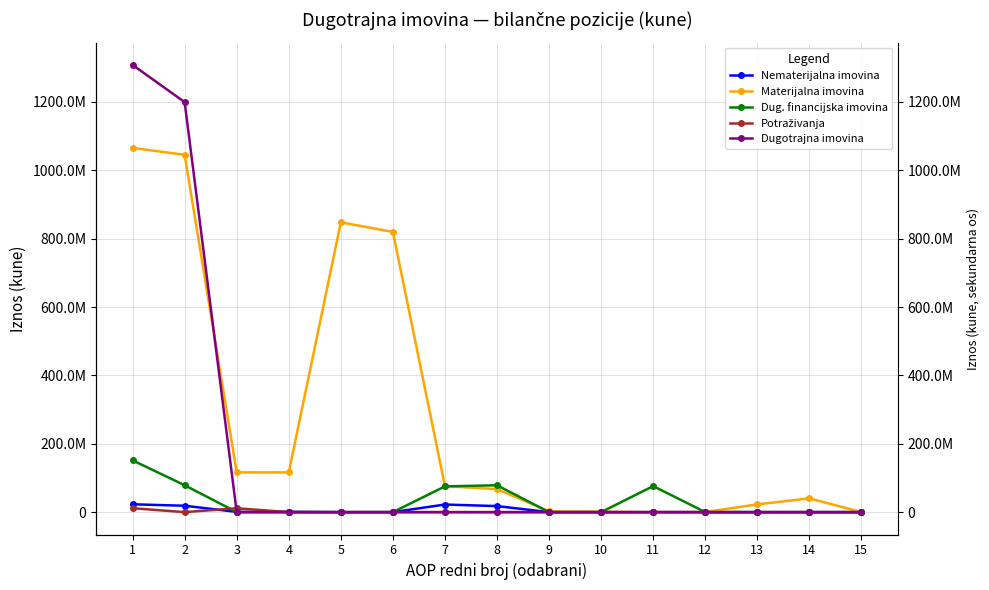

What is the difference between the maximum and second lowest values in the Dugotrajna imovina series?

1308416316